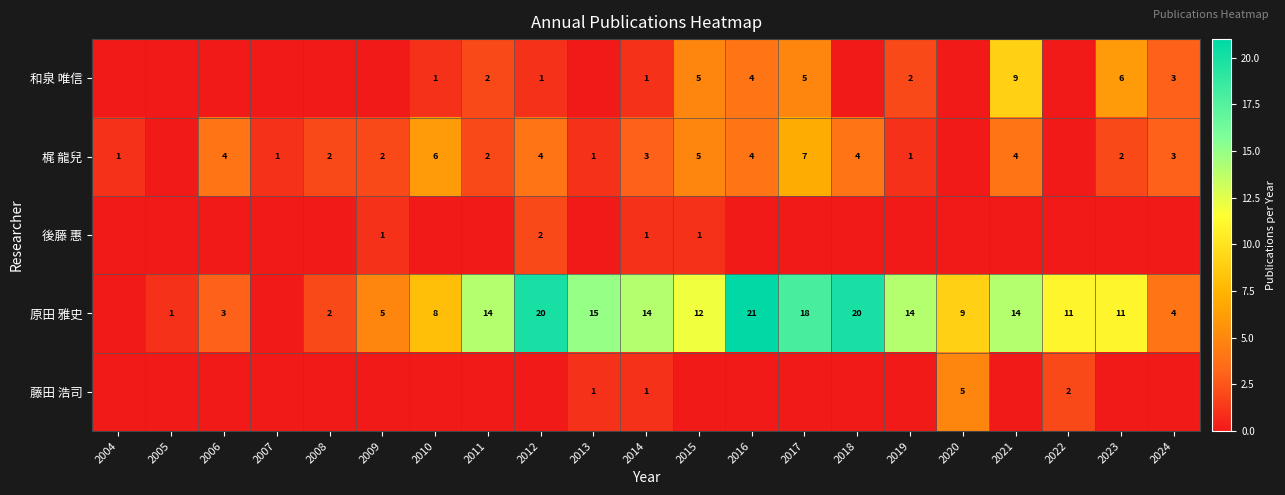

Is it true that 原田 雅史 equals 5 at 2009?

True